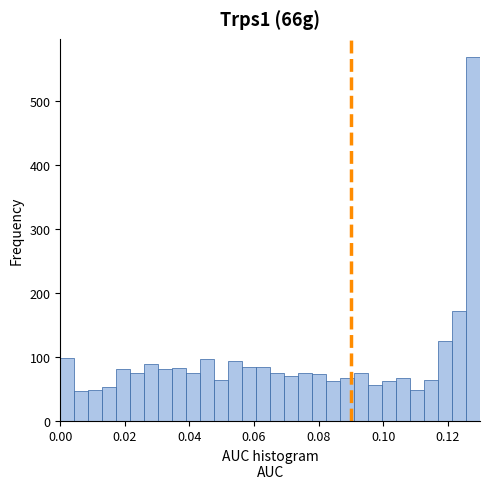

Read against the x-axis, roughly where is the centre of the tallest bar?

0.128